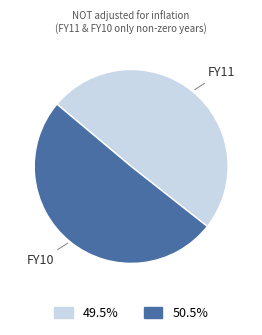

Is the sum of FY10 and FY11 greater than half?

Yes